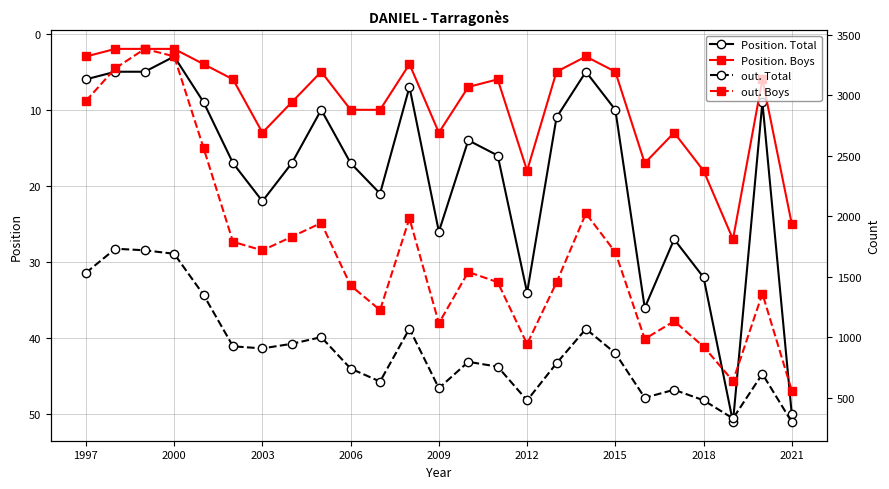

What are all the series names shown in the legend?

Position. Total, Position. Boys, out. Total, out. Boys